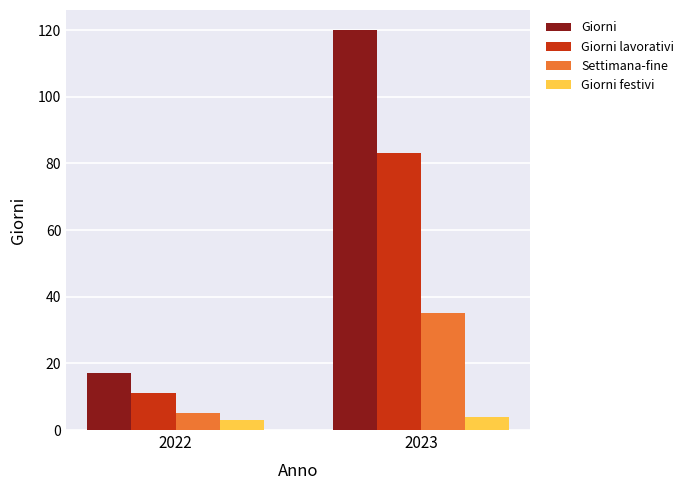

What is the minimum value for Giorni festivi?

3